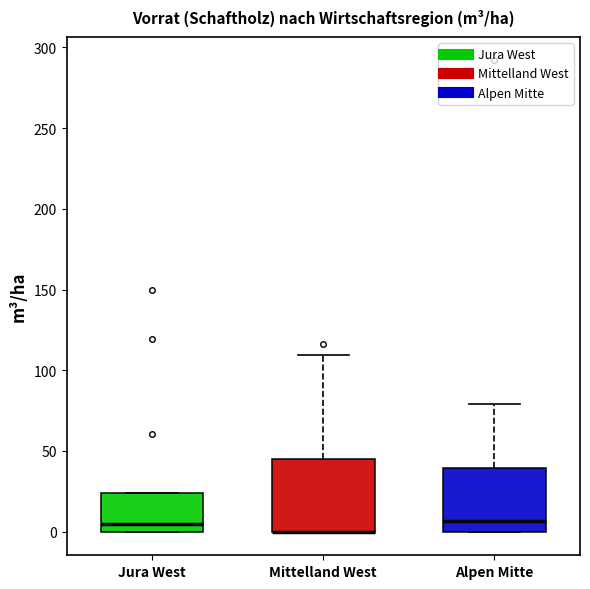

Where is the upper edge of the box for Alpen Mitte on the y-axis? The values are not printed on the chart, so give them approximately, as read against the axis.

40